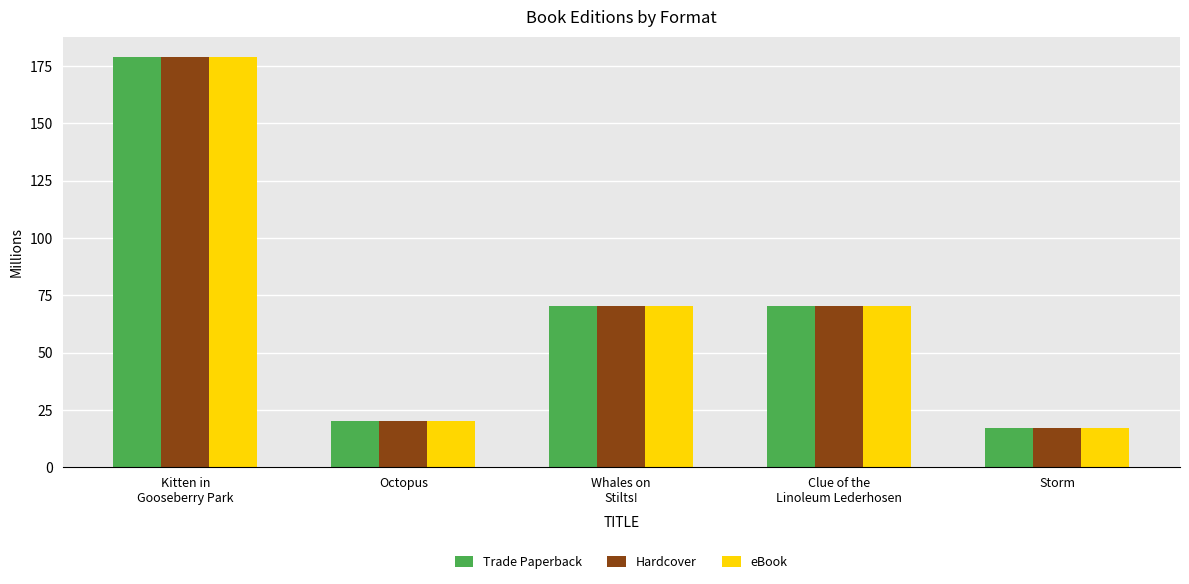

True or false: Hardcover has a value of 91.6 at Kitten in
Gooseberry Park.

False